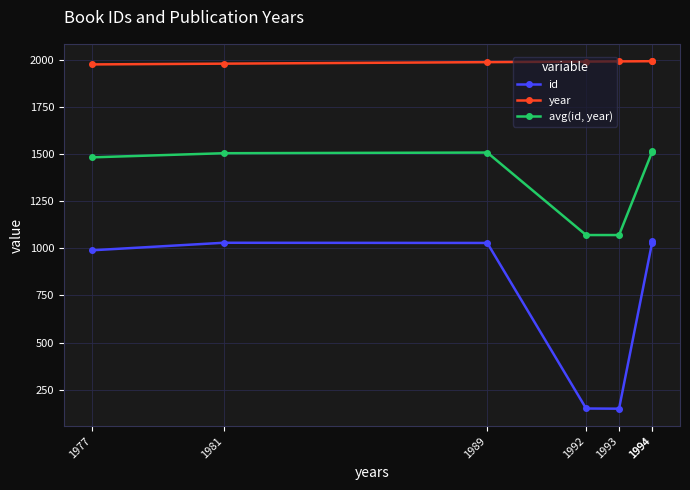

The id series shows 555.4 at 1981. True or false?

False